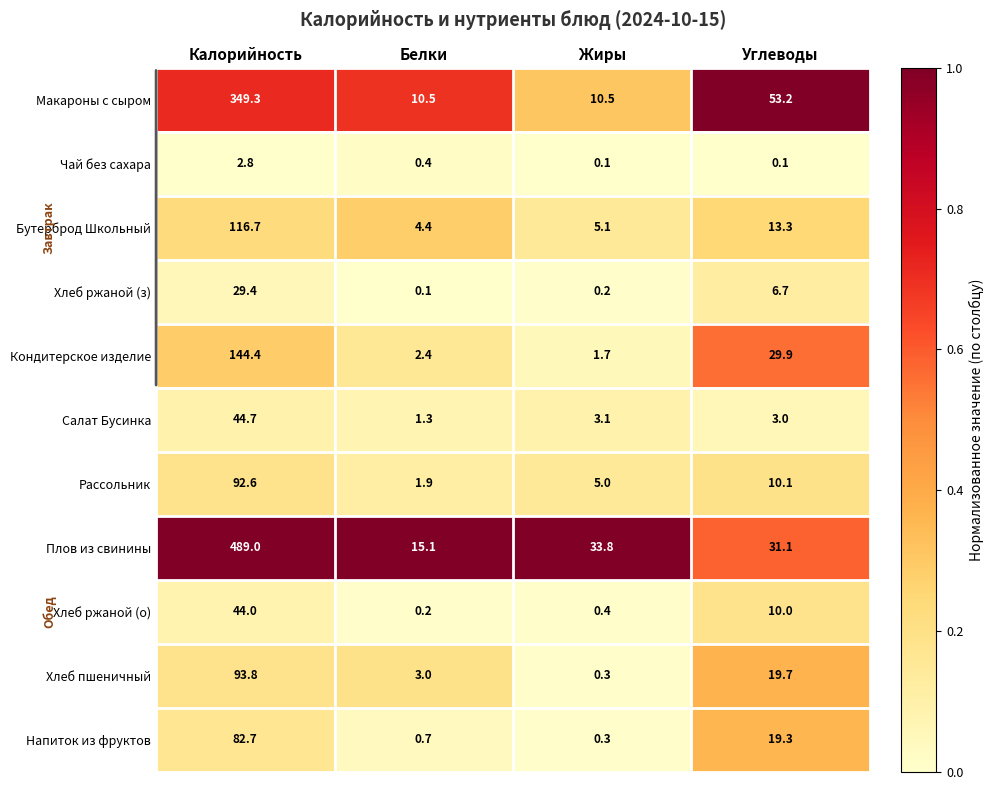

Where does the Макароны с сыром series first go above 53?

Калорийность